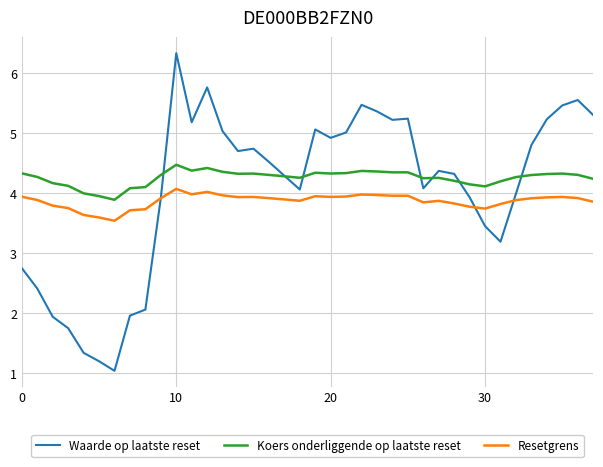

List the series in order of their peak value, lowest first.

Resetgrens, Koers onderliggende op laatste reset, Waarde op laatste reset